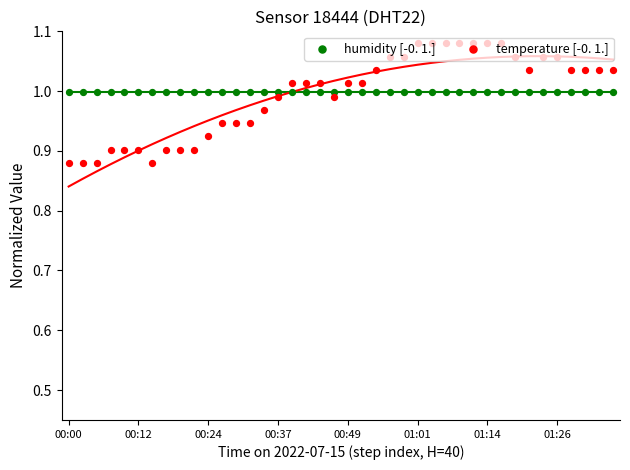

Is the value of humidity [-0. 1.] at 15 greater than the value of temperature [-0. 1.] at 8?

Yes